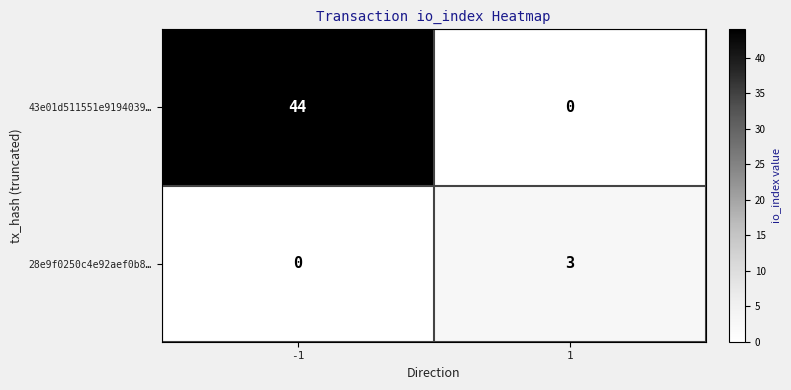

Is the value of 28e9f0250c4e92aef0b8… at 1 greater than the value of 43e01d511551e9194039… at 1?

Yes